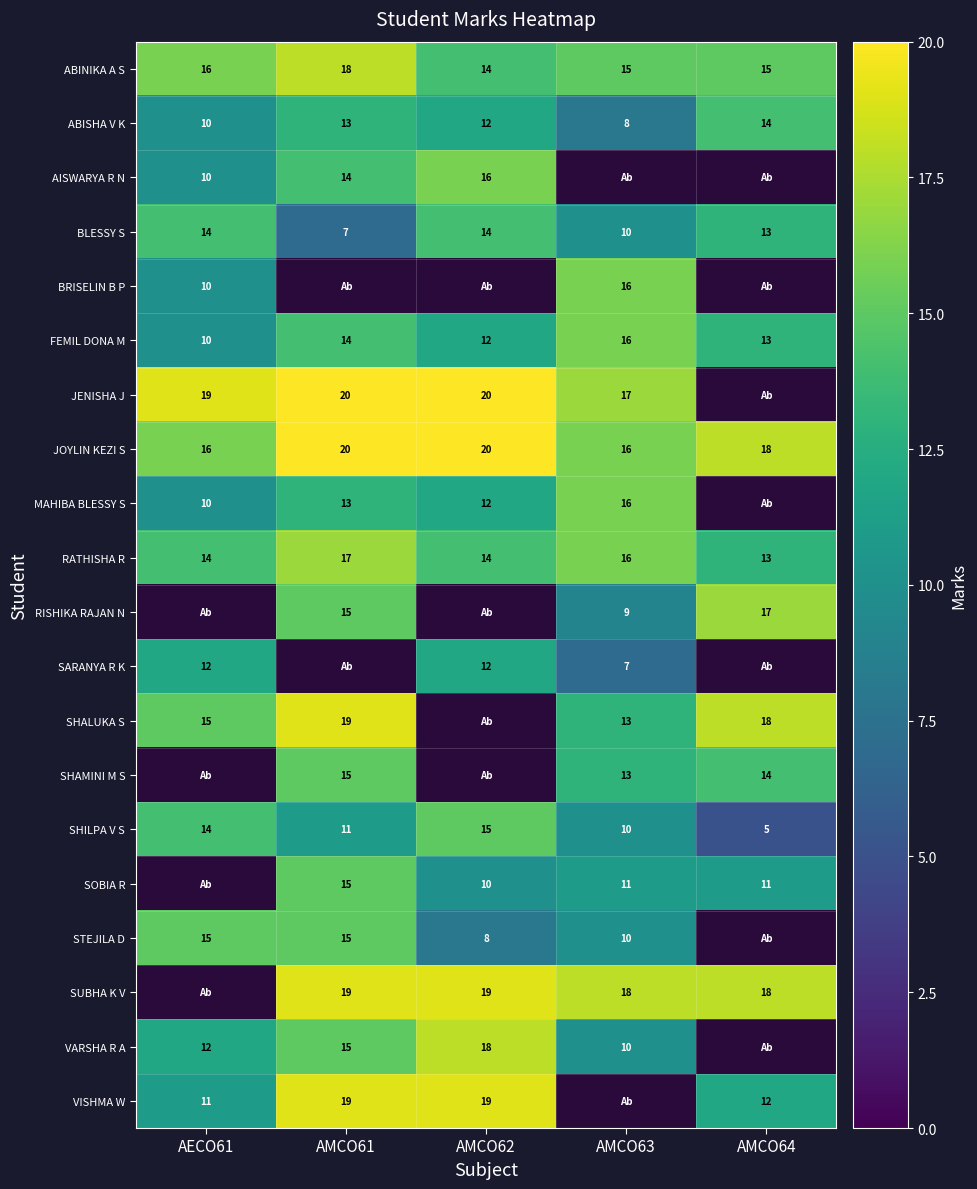

Is the value of AISWARYA R N at AMCO61 greater than the value of SOBIA R at AMCO62?

Yes